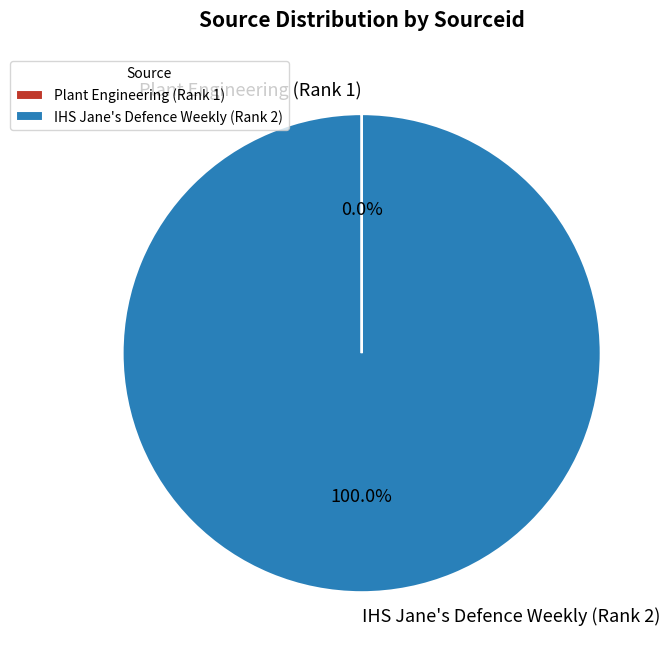

Which slice is the largest?

IHS Jane's Defence Weekly (Rank 2)